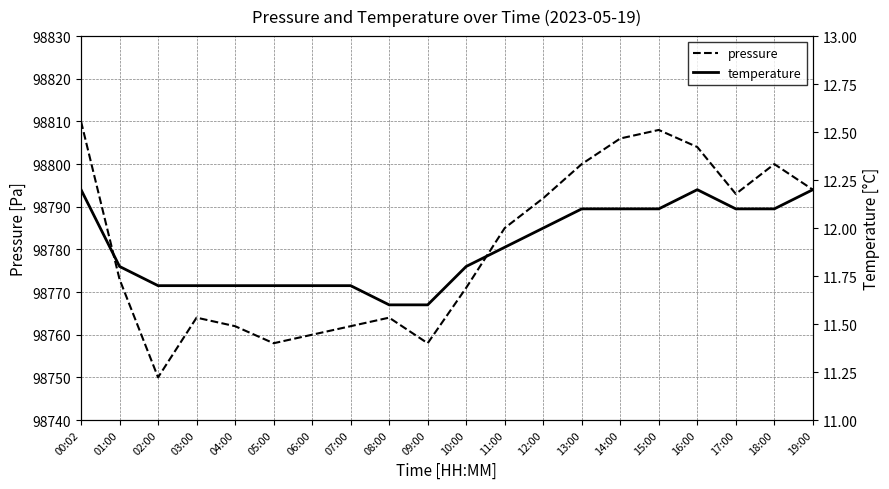

At which category does pressure reach its first local peak?

03:00